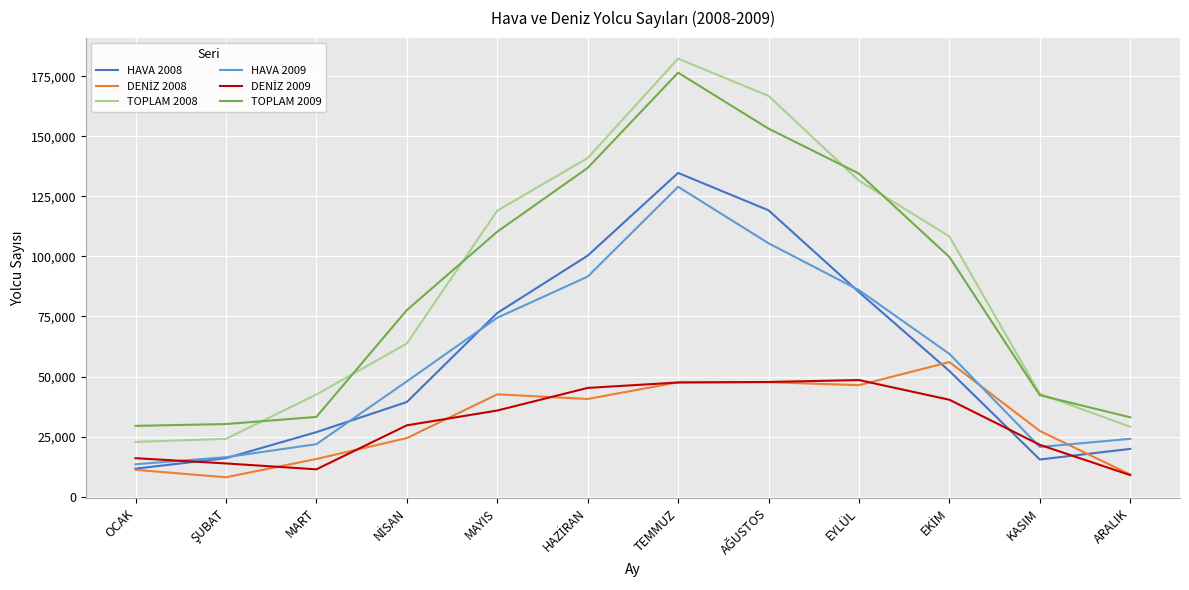

True or false: HAVA 2008 has a value of 76453 at MAYIS.

True